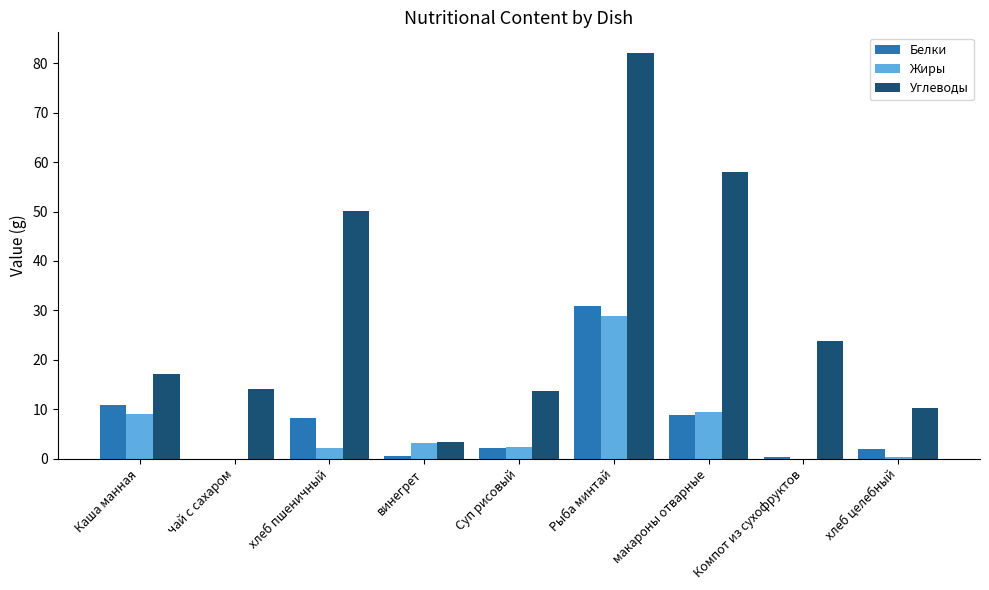

What is the maximum value shown in the chart?

82.2